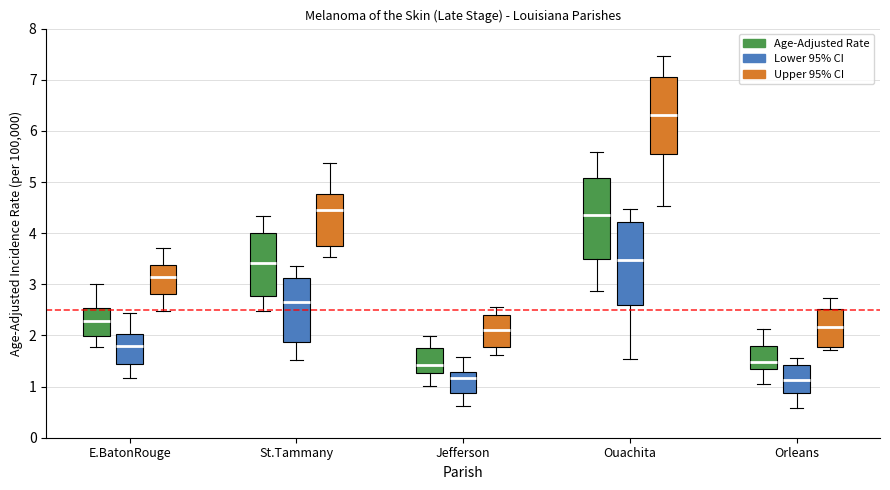

Reading left to right, read every box against the y-axis: the position of its median line, the range the box covers, and the ends of its whiskers. The values are not printed on the chart, so give them approximately, as read against the axis.

E.BatonRouge (Age-Adjusted Rate): median 2.3, box 2.0 to 2.5, whiskers 1.8 to 3.0
E.BatonRouge (Lower 95% CI): median 1.8, box 1.4 to 2.0, whiskers 1.2 to 2.4
E.BatonRouge (Upper 95% CI): median 3.1, box 2.8 to 3.4, whiskers 2.5 to 3.7
St.Tammany (Age-Adjusted Rate): median 3.4, box 2.8 to 4.0, whiskers 2.5 to 4.3
St.Tammany (Lower 95% CI): median 2.7, box 1.9 to 3.1, whiskers 1.5 to 3.3
St.Tammany (Upper 95% CI): median 4.4, box 3.8 to 4.8, whiskers 3.5 to 5.4
Jefferson (Age-Adjusted Rate): median 1.4, box 1.3 to 1.8, whiskers 1.0 to 2.0
Jefferson (Lower 95% CI): median 1.2, box 0.9 to 1.3, whiskers 0.6 to 1.6
Jefferson (Upper 95% CI): median 2.1, box 1.8 to 2.4, whiskers 1.6 to 2.6
Ouachita (Age-Adjusted Rate): median 4.3, box 3.5 to 5.1, whiskers 2.9 to 5.6
Ouachita (Lower 95% CI): median 3.5, box 2.6 to 4.2, whiskers 1.5 to 4.5
Ouachita (Upper 95% CI): median 6.3, box 5.5 to 7.1, whiskers 4.5 to 7.5
Orleans (Age-Adjusted Rate): median 1.5, box 1.3 to 1.8, whiskers 1.1 to 2.1
Orleans (Lower 95% CI): median 1.1, box 0.9 to 1.4, whiskers 0.6 to 1.6
Orleans (Upper 95% CI): median 2.2, box 1.8 to 2.5, whiskers 1.7 to 2.7